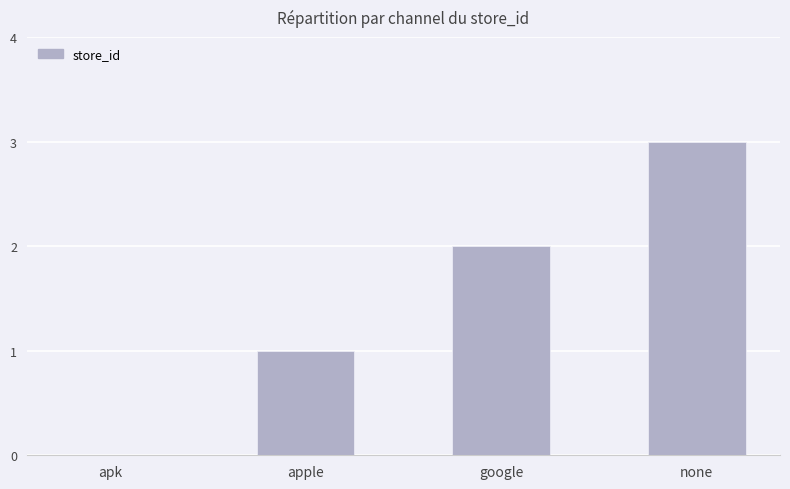

The chart shows a value of 1 at apple. True or false?

True